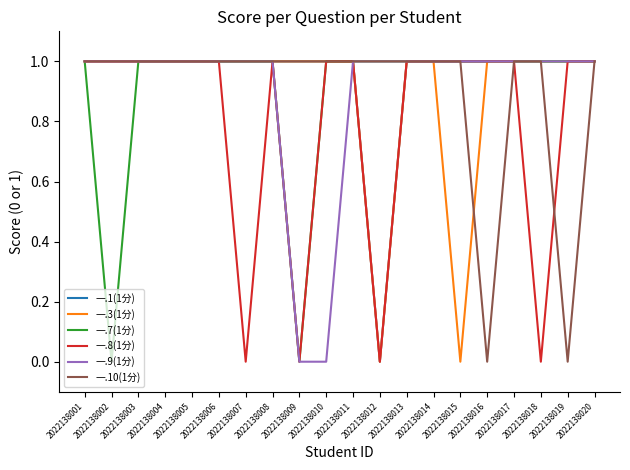

Which series has the largest total across all categories?

一.1(1分)